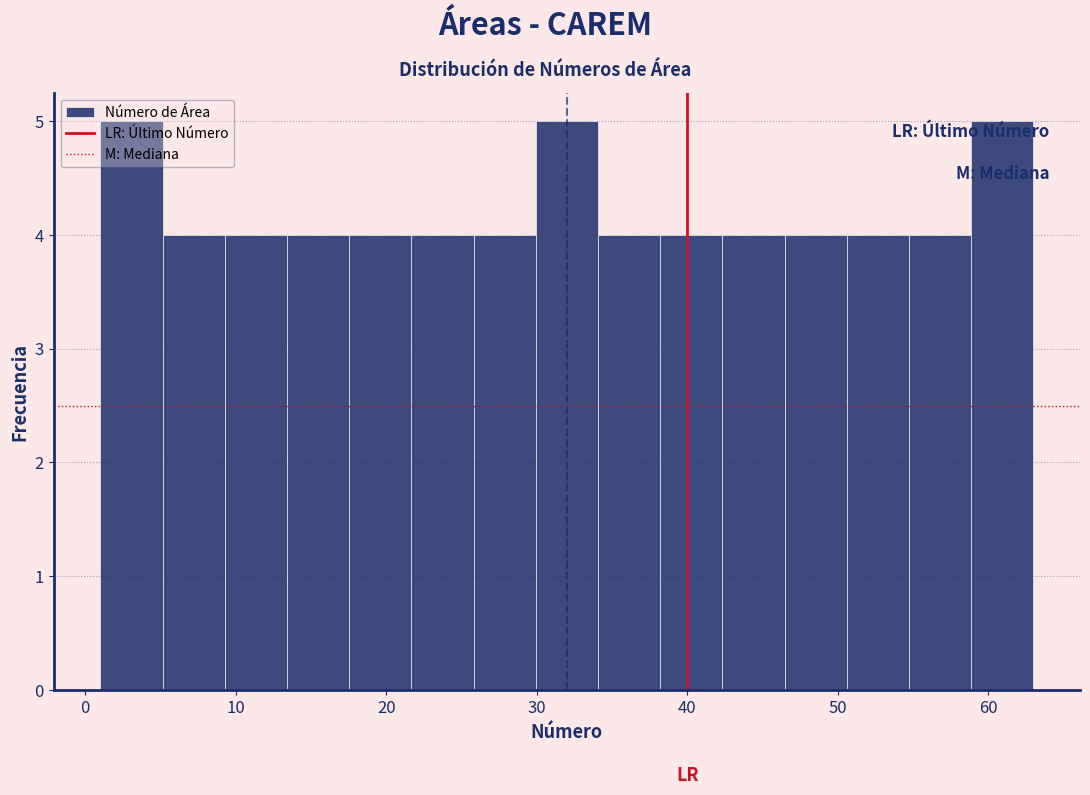

How tall is the bar that spans 51 to 55 on the x-axis? Neither the bar edges nor the heights are printed on the chart, so give them approximately, as read against the axes.

4